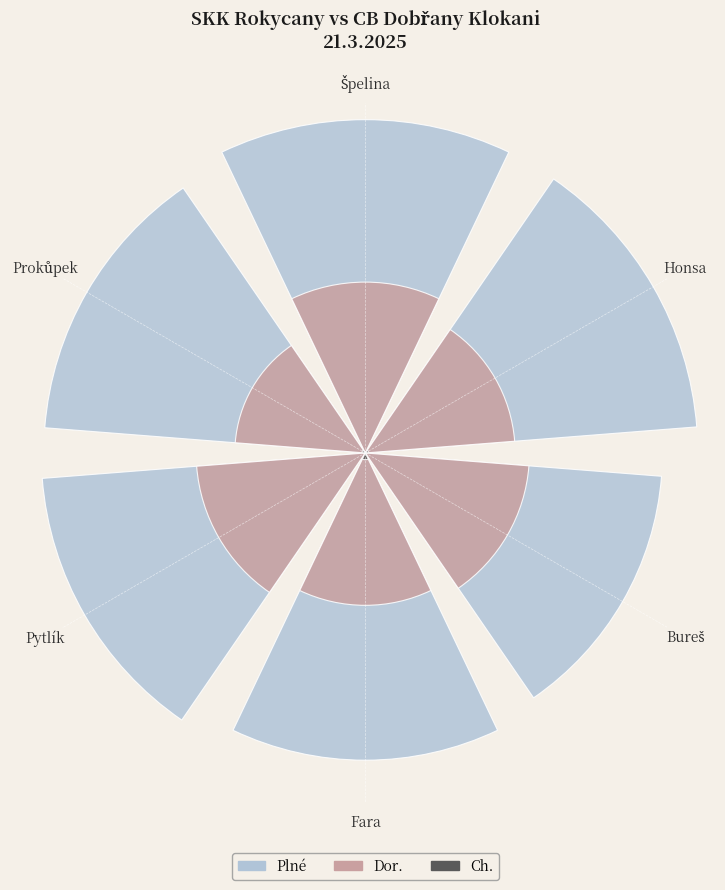

Is there a majority slice in this chart?

No